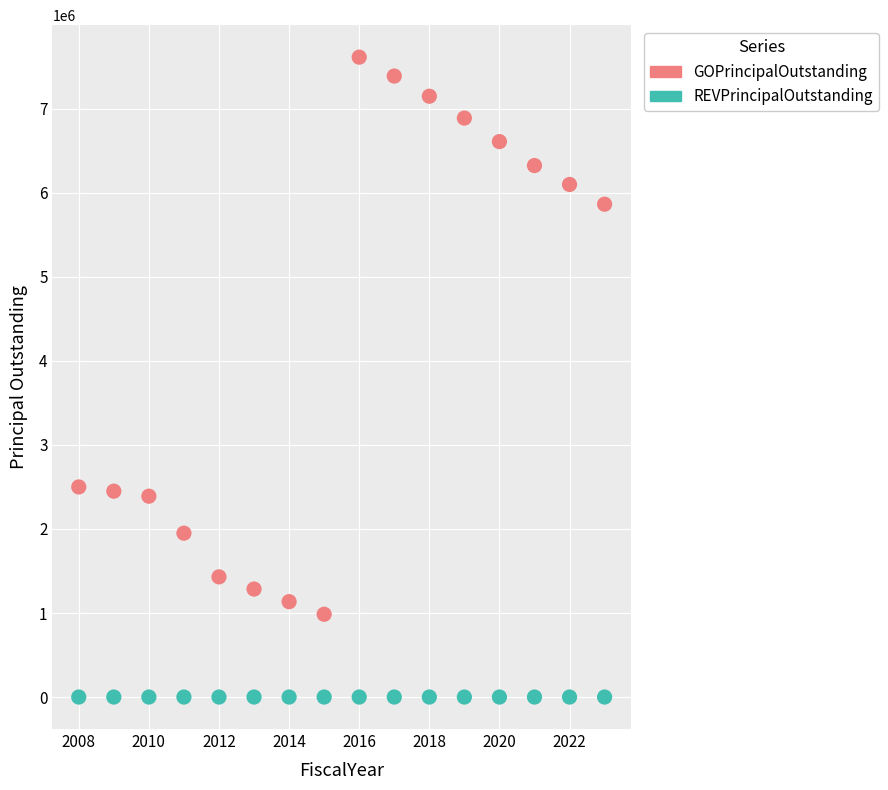

Which series reaches the maximum Y coordinate?

GOPrincipalOutstanding